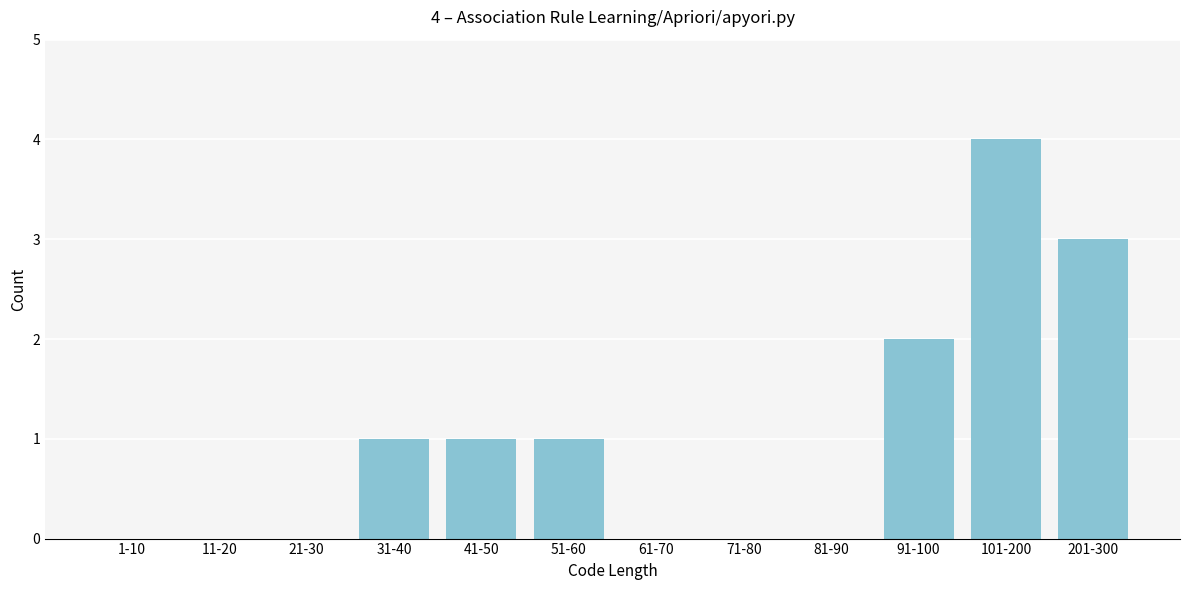

Reading left to right, list all the values displayed in this chart.

1-10=0	11-20=0	21-30=0	31-40=1	41-50=1	51-60=1	61-70=0	71-80=0	81-90=0	91-100=2	101-200=4	201-300=3